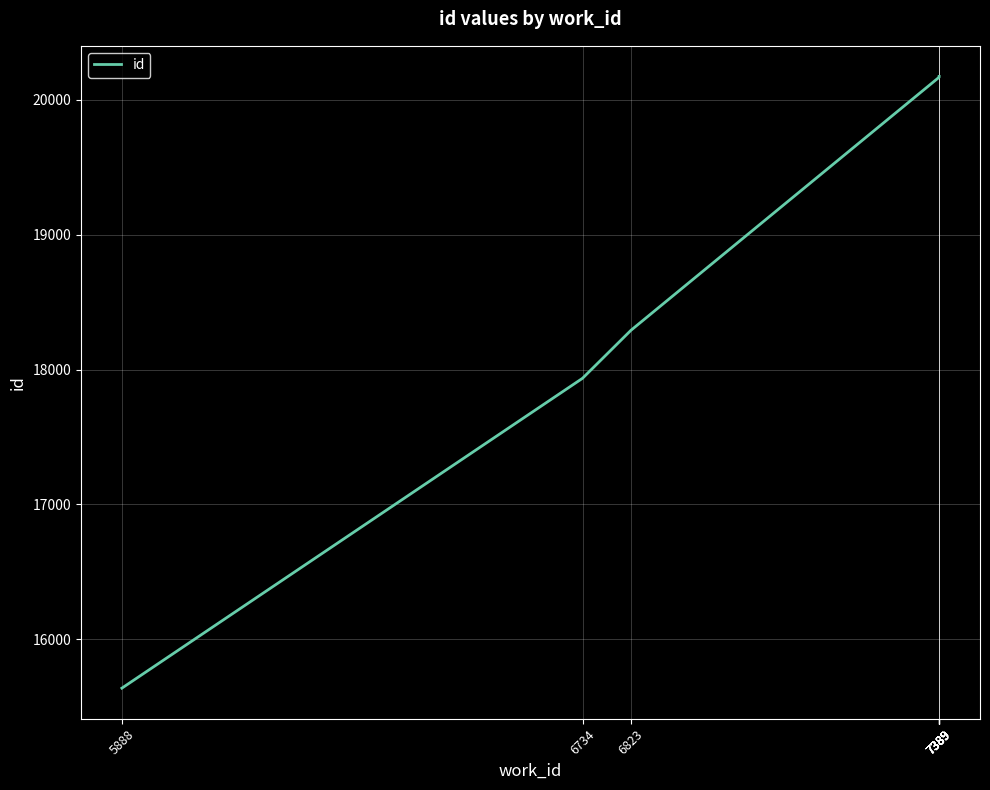

Does the chart display data point markers on the line(s)?

No